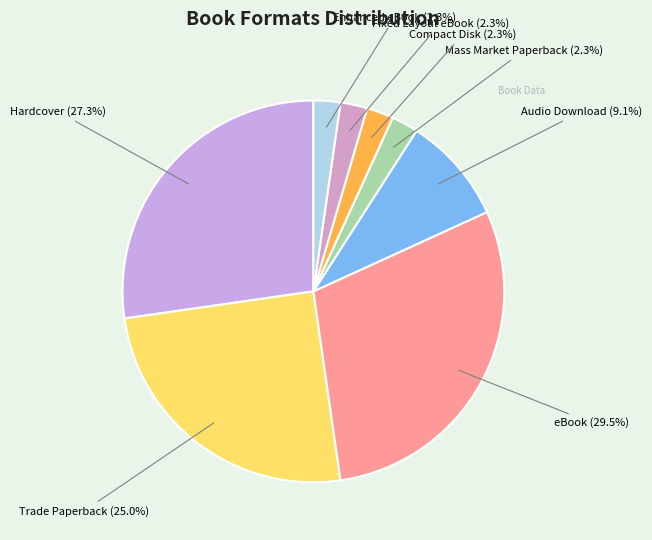

How many segments does this pie chart have?

8